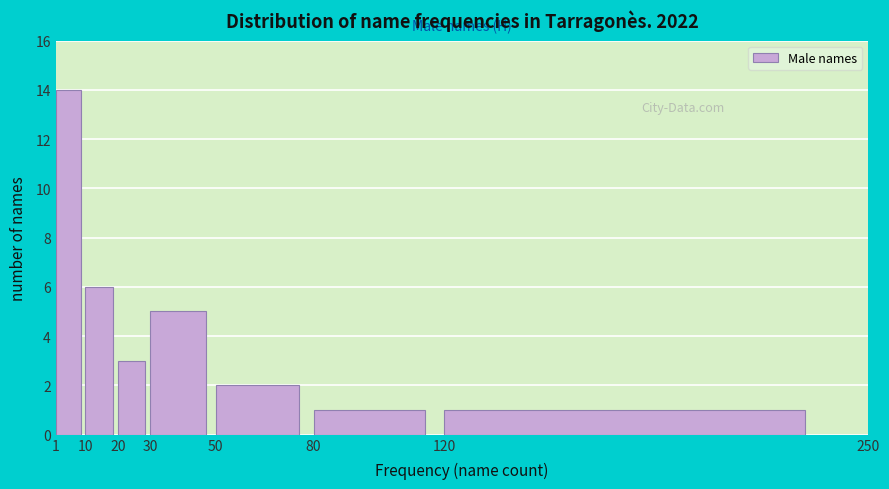

Reading left to right, transcribe this chart: for each bar, give the range it covers on the x-axis and its height. The values are not printed on the chart, so give them approximately, as read against the axis.

1 to 10: 14
10 to 20: 6
20 to 30: 3
30 to 50: 5
50 to 80: 2
80 to 120: 1
120 to 250: 1